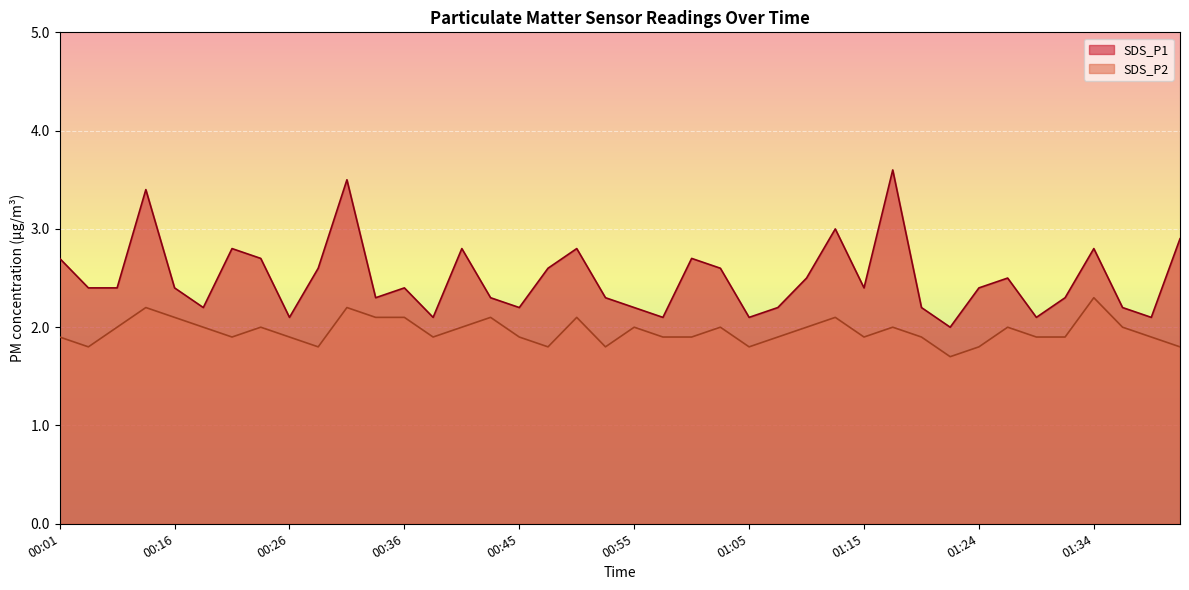

Rank the series by their average value, from highest to lowest.

SDS_P1, SDS_P2